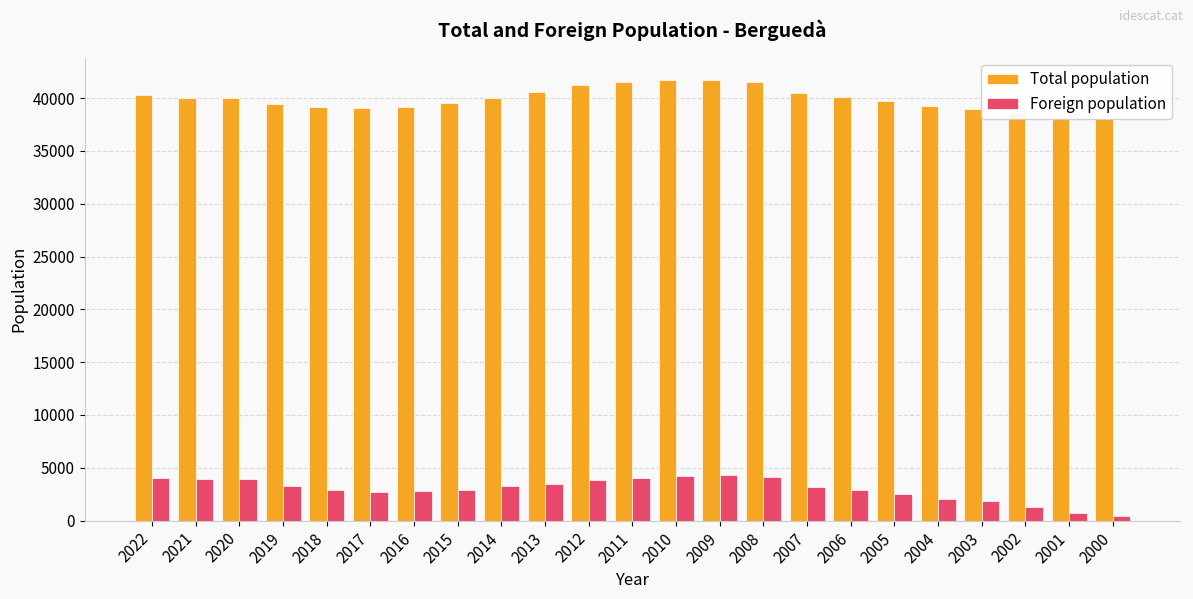

At which label is Foreign population closest to 2384?

2005